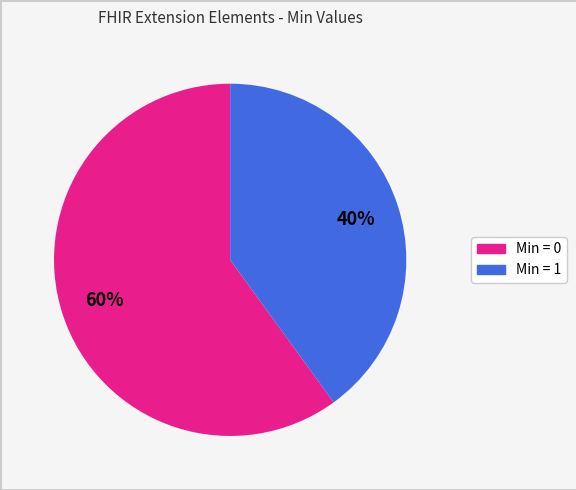

Does any single category account for the majority?

Yes